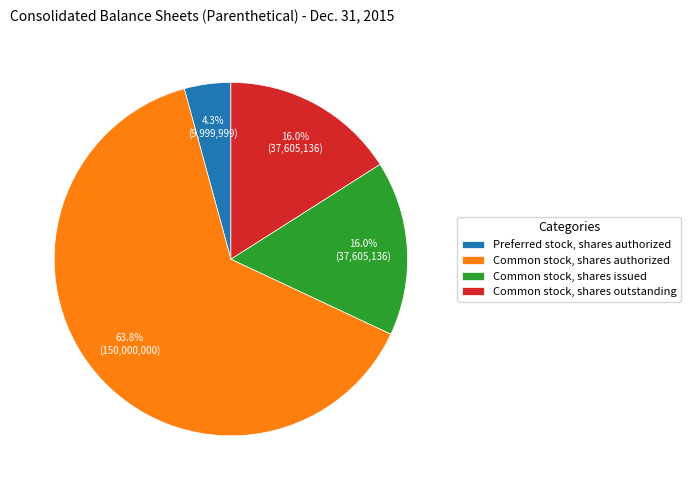

Does any single category account for the majority?

Yes